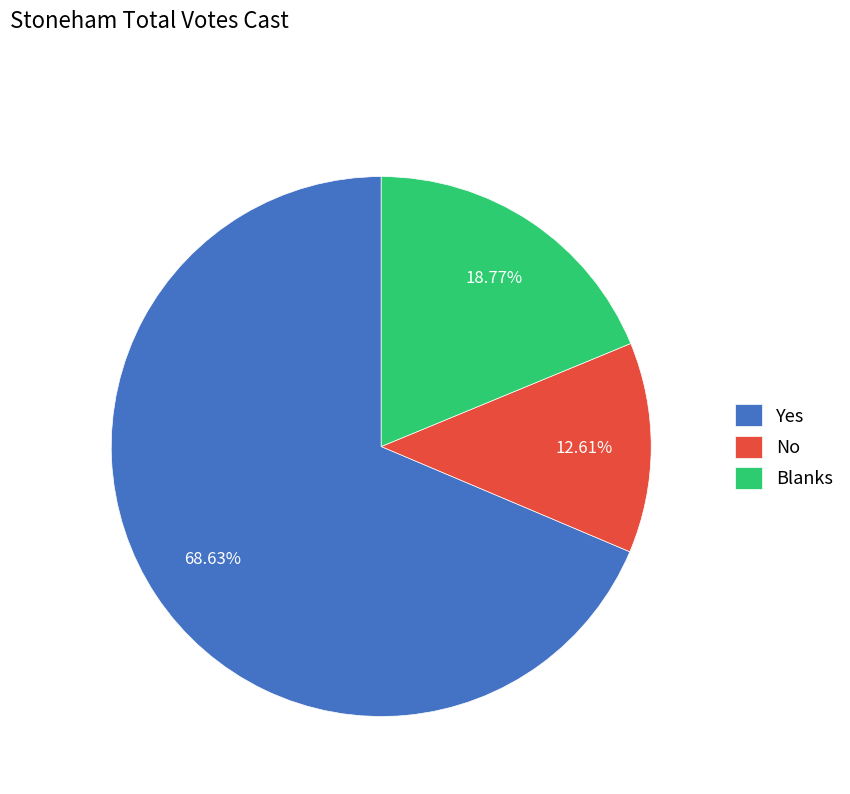

Count the number of slices in the pie.

3